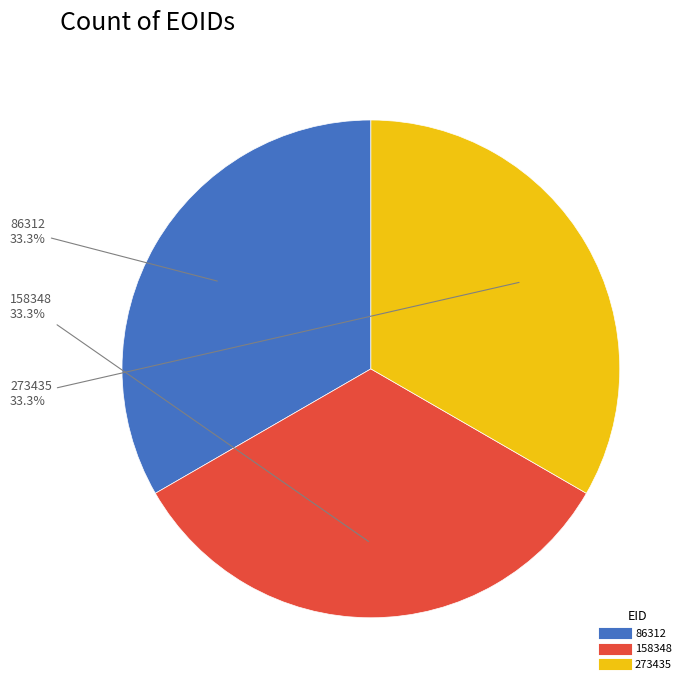

What is the total percentage of 158348 and 273435?

66.7%